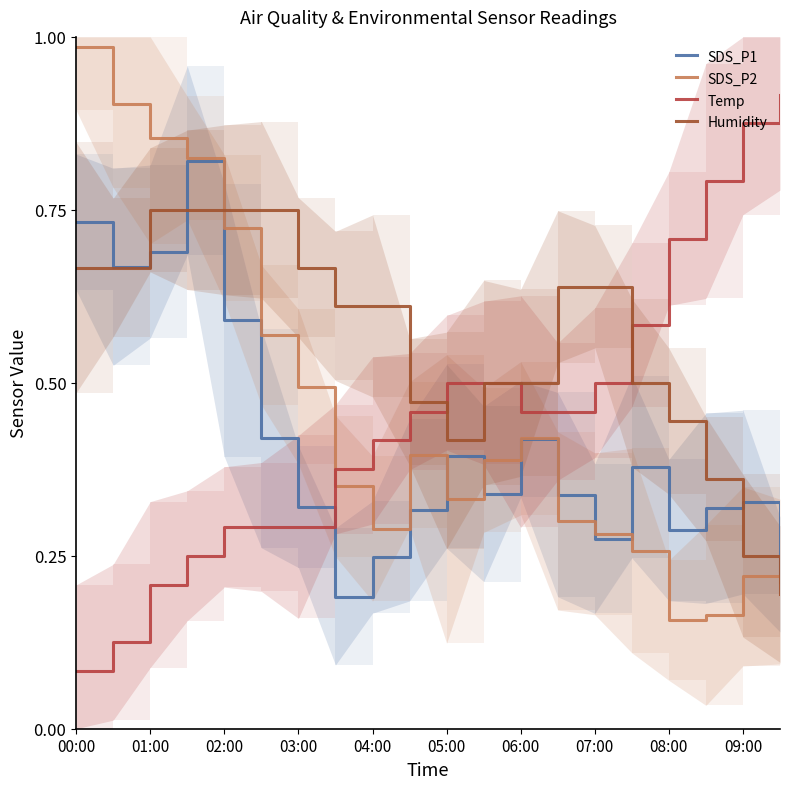

Does the chart display data point markers on the line(s)?

No